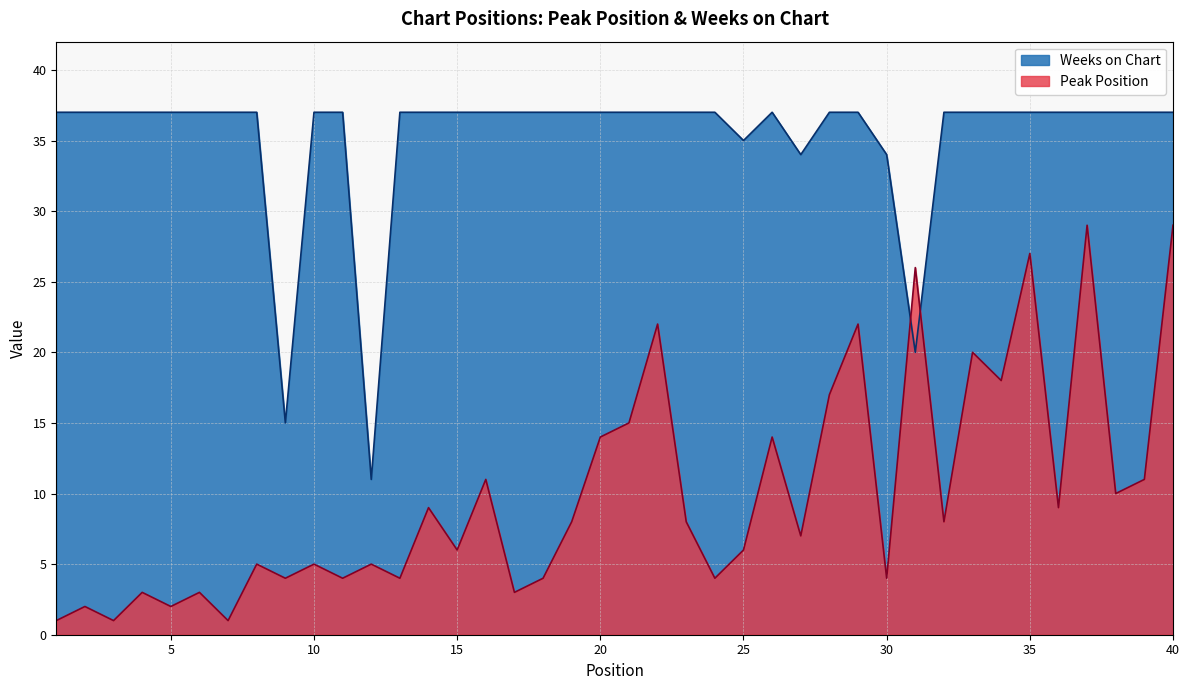

List the series in order of their overall mean, highest first.

Weeks on Chart, Peak Position